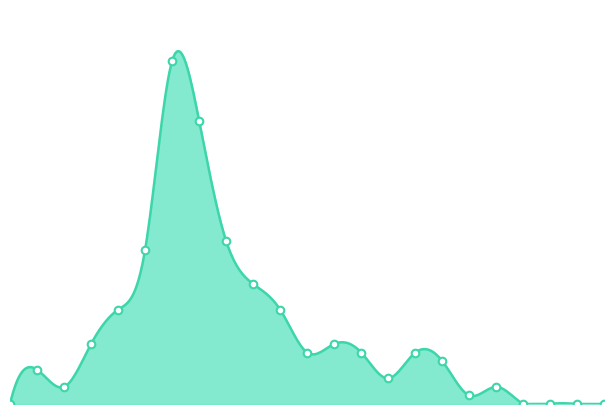

Between 18 and 16, which is larger?

18